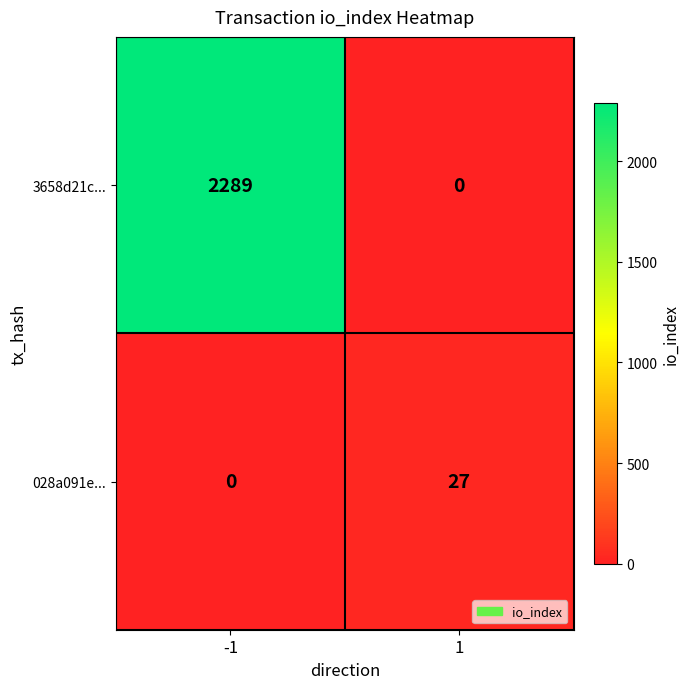

The 028a091e... series shows 11 at 1. True or false?

False